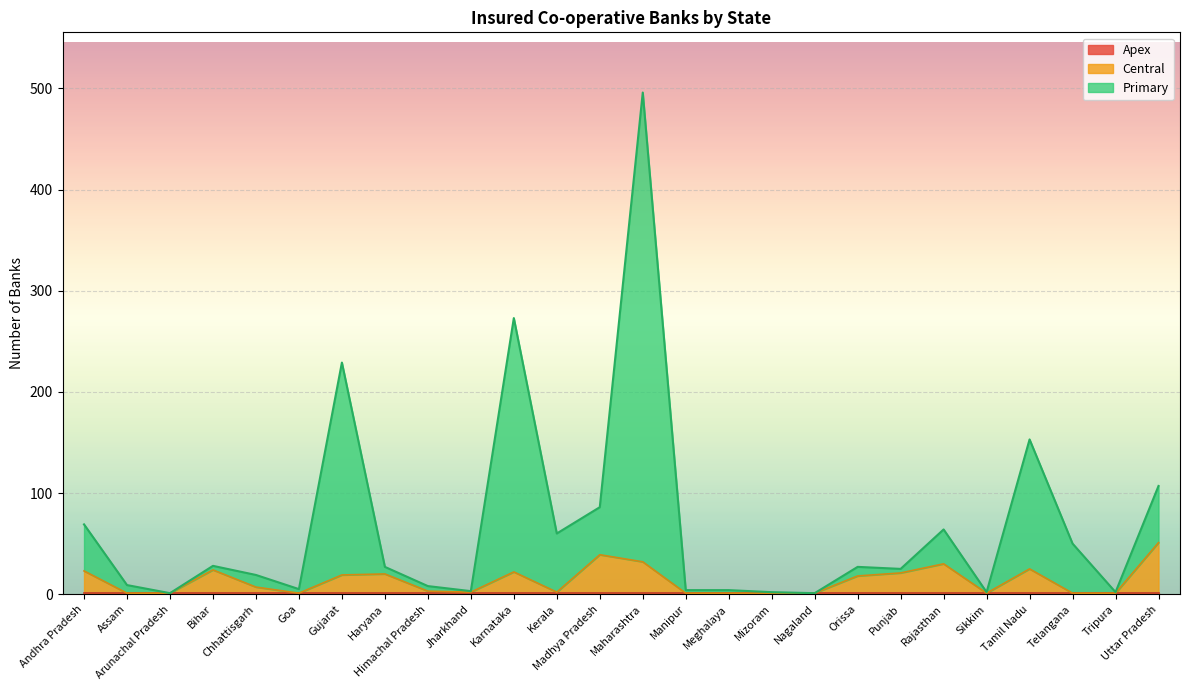

What is the difference between the highest and lowest values at Andhra Pradesh?

46